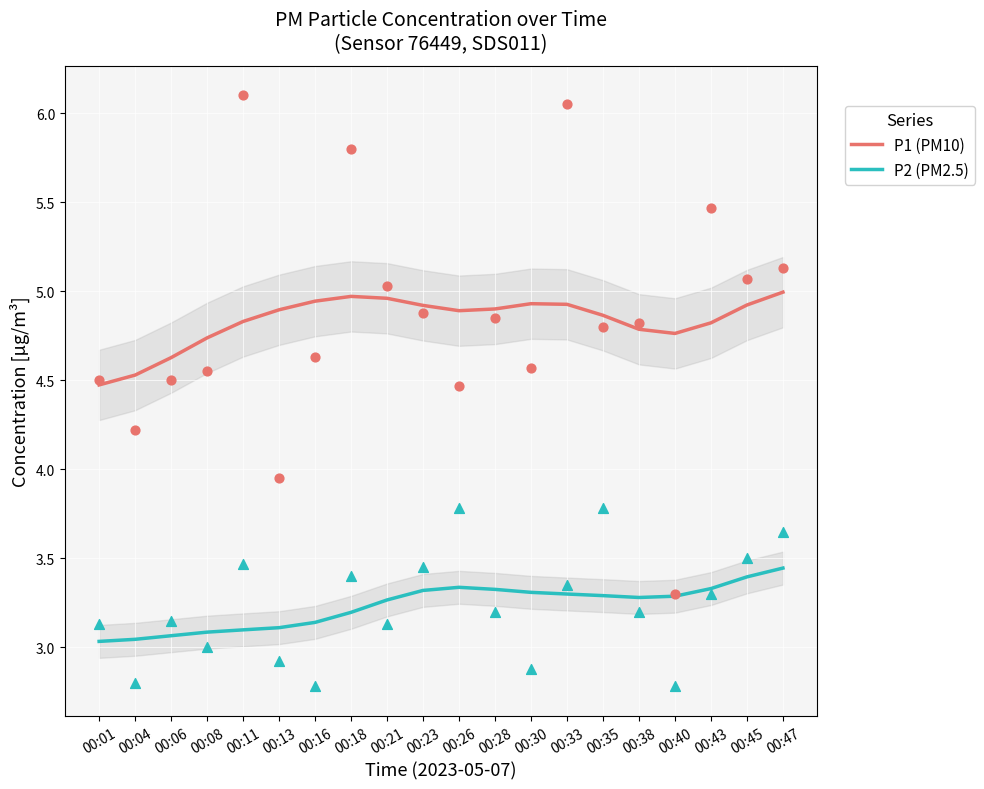

Which series has the largest total across all categories?

P1 (PM10)